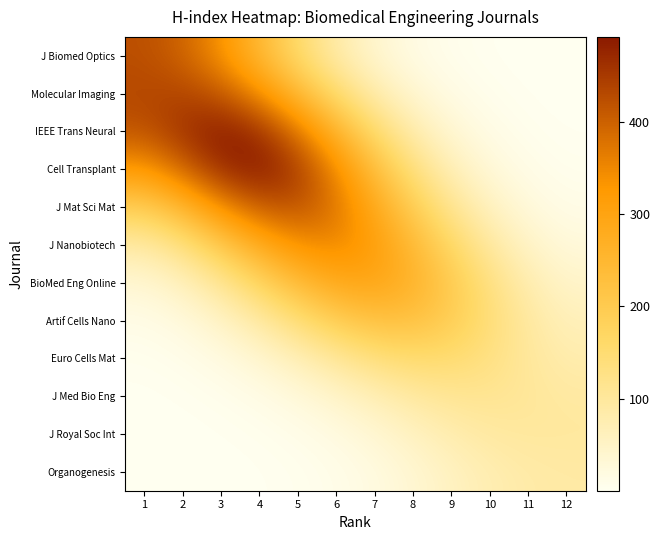

Reading left to right, extract all data points from this chart.

J Biomed Optics: 1=422.6	2=396.8	3=335.7	4=247.0	5=156.1	6=84.6	7=39.3	8=15.7	9=5.4	10=1.6	11=0.4	12=0.1
Molecular Imaging: 1=432.7	2=436.6	3=412.1	4=343.0	5=246.6	6=152.5	7=81.0	8=36.9	9=14.4	10=4.8	11=1.4	12=0.4
IEEE Trans Neural: 1=415.8	2=459.4	3=490.6	4=462.8	5=375.8	6=261.5	7=155.9	8=79.6	9=34.9	10=13.2	11=4.3	12=1.5
Cell Transplant: 1=325.0	2=391.4	3=466.7	4=492.1	5=446.9	6=348.6	7=233.9	8=135.3	9=67.5	10=29.2	11=11.1	12=4.4
J Mat Sci Mat: 1=191.7	2=253.7	3=340.5	4=406.1	5=419.3	6=374.4	7=289.5	8=193.9	9=112.6	10=56.7	11=25.1	12=11.7
J Nanobiotech: 1=87.9	2=131.4	3=203.6	4=281.2	5=337.4	6=350.9	7=316.0	8=246.0	9=165.4	10=96.0	11=49.0	12=26.2
BioMed Eng Online: 1=34.2	2=59.1	3=107.2	4=172.3	5=239.7	6=287.6	7=297.2	8=264.2	9=201.8	10=132.7	11=76.8	12=46.2
Artif Cells Nano: 1=11.6	2=23.3	3=48.8	4=89.8	5=142.0	6=193.0	7=225.1	8=225.5	9=194.1	10=144.1	11=94.9	12=64.5
Euro Cells Mat: 1=3.3	2=7.6	3=18.0	4=37.3	5=66.4	6=101.8	7=134.4	8=153.3	9=151.4	10=130.3	11=100.7	12=79.1
J Med Bio Eng: 1=0.7	2=1.9	3=5.2	4=12.3	5=25.1	6=44.4	7=68.6	8=92.3	9=108.6	10=111.9	11=103.4	12=93.3
J Royal Soc Int: 1=0.1	2=0.4	3=1.3	4=3.6	5=8.7	6=18.6	7=34.4	8=55.4	9=77.3	10=93.2	11=98.9	12=98.0
Organogenesis: 1=0.0	2=0.1	3=0.4	4=1.2	5=3.6	6=9.0	7=19.4	8=35.7	9=55.8	10=74.4	11=85.9	12=89.9